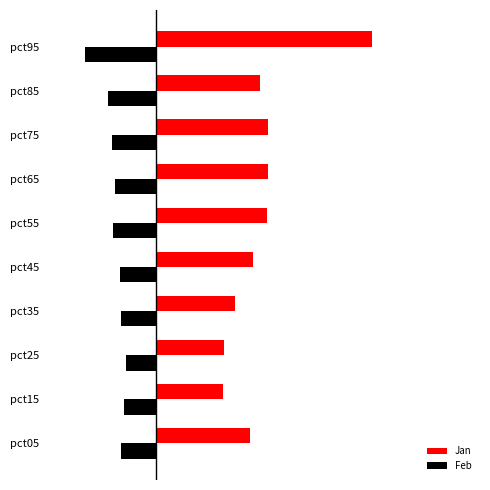

How many groups of bars are there?

10